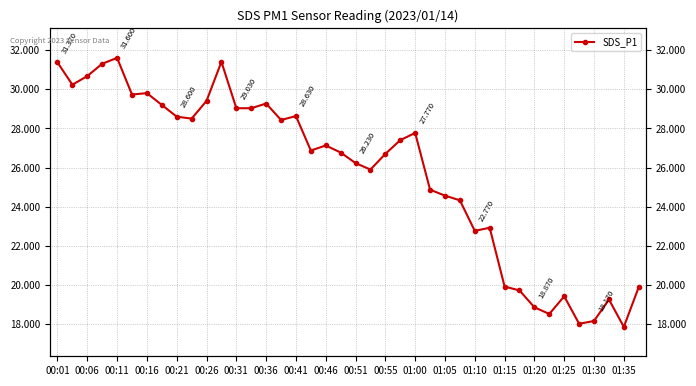

Where is the data nearest to the value 24?

27